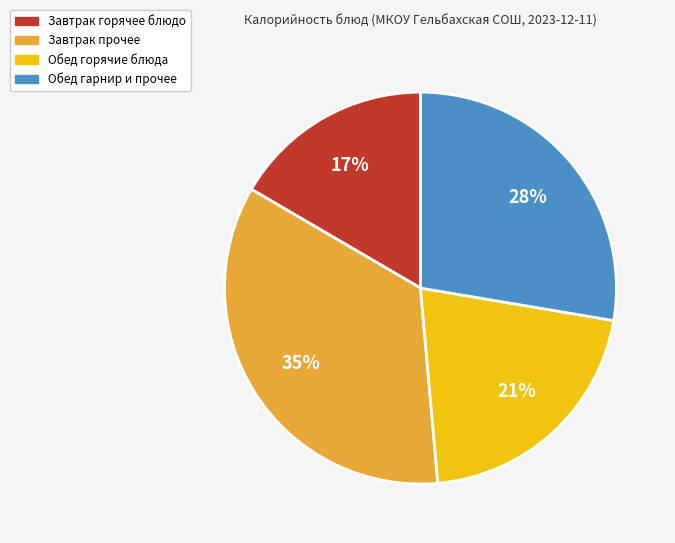

To the nearest percent, what is the difference between the largest and smallest slice percentages?

18%